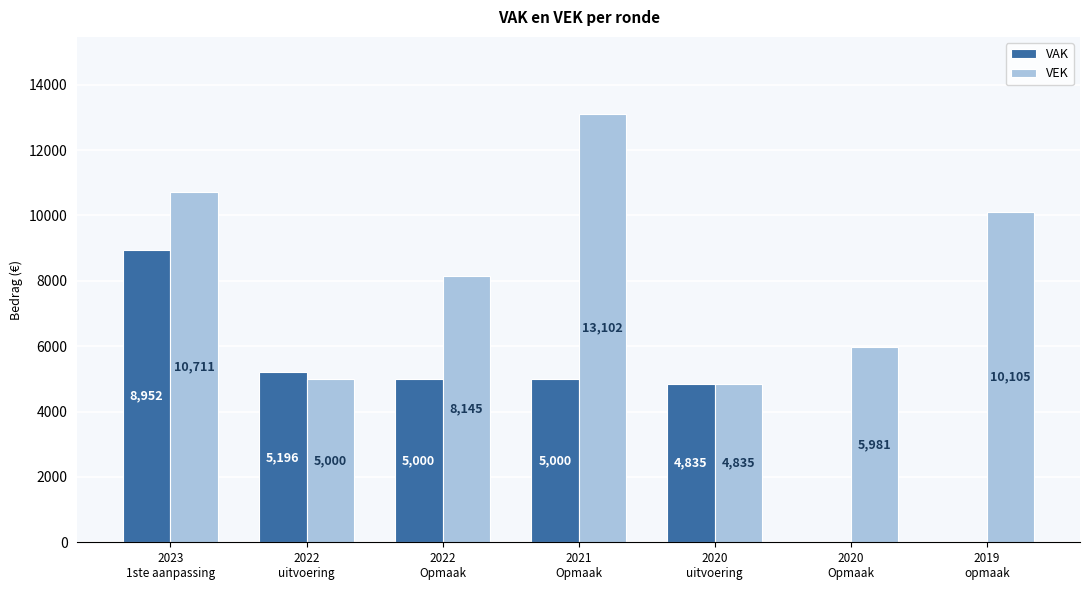

What is the sum of all VAK values?

28983